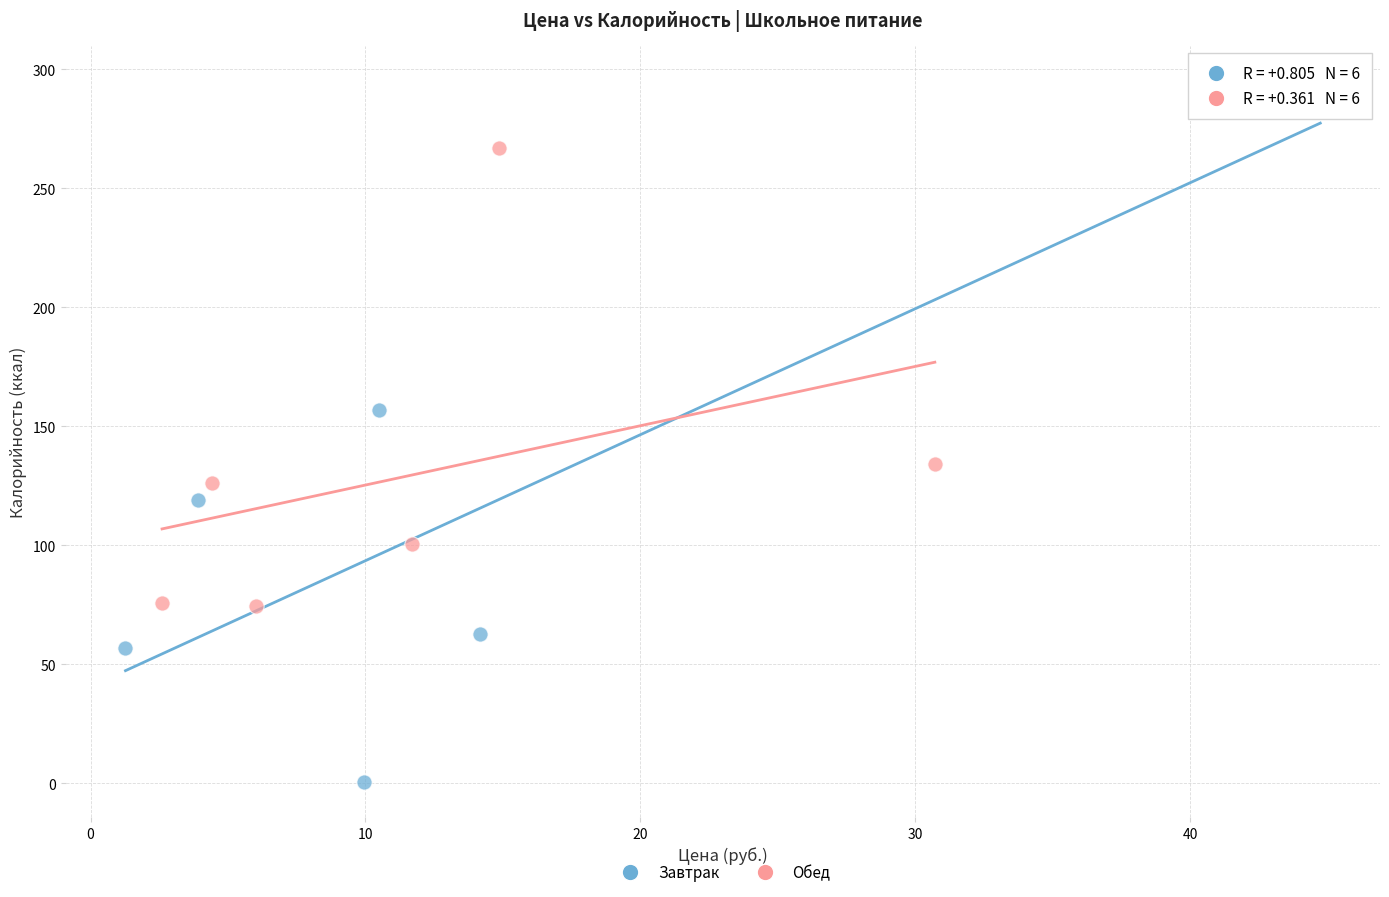

What are all the series names shown in the legend?

Завтрак, Обед